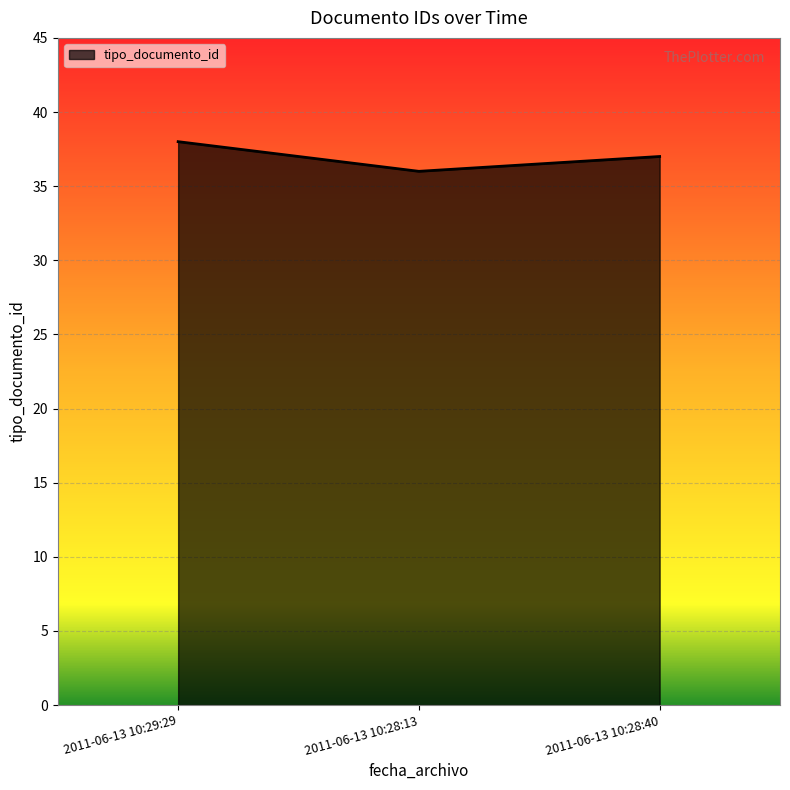

Where does the data first go above 37?

2011-06-13 10:29:29